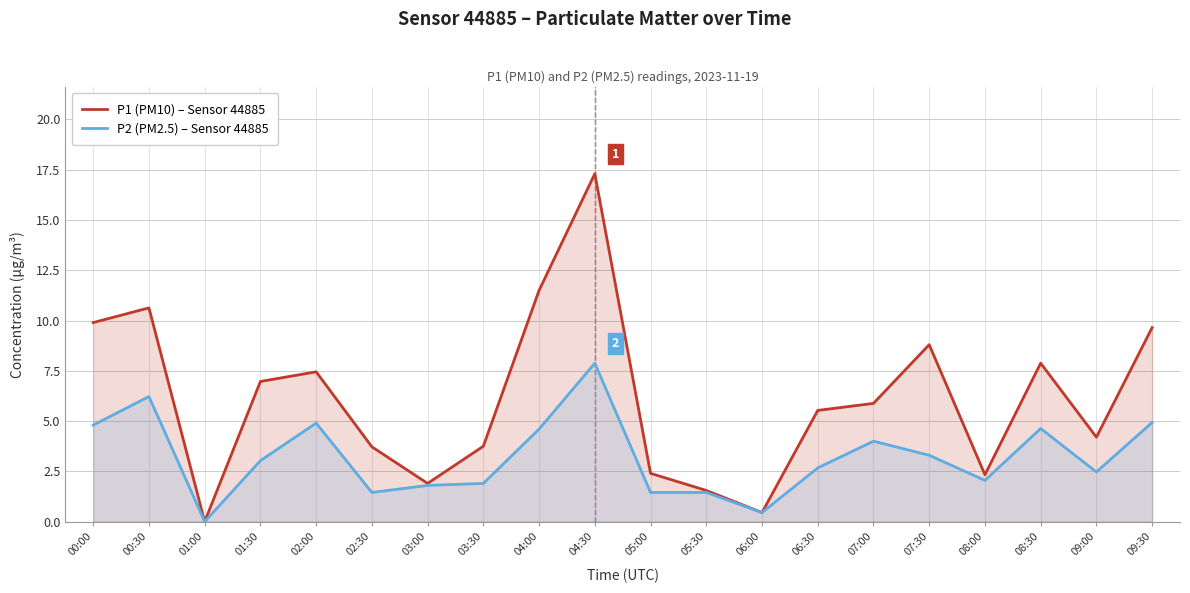

Rank the series by their average value, from lowest to highest.

P2 (PM2.5) – Sensor 44885, P1 (PM10) – Sensor 44885